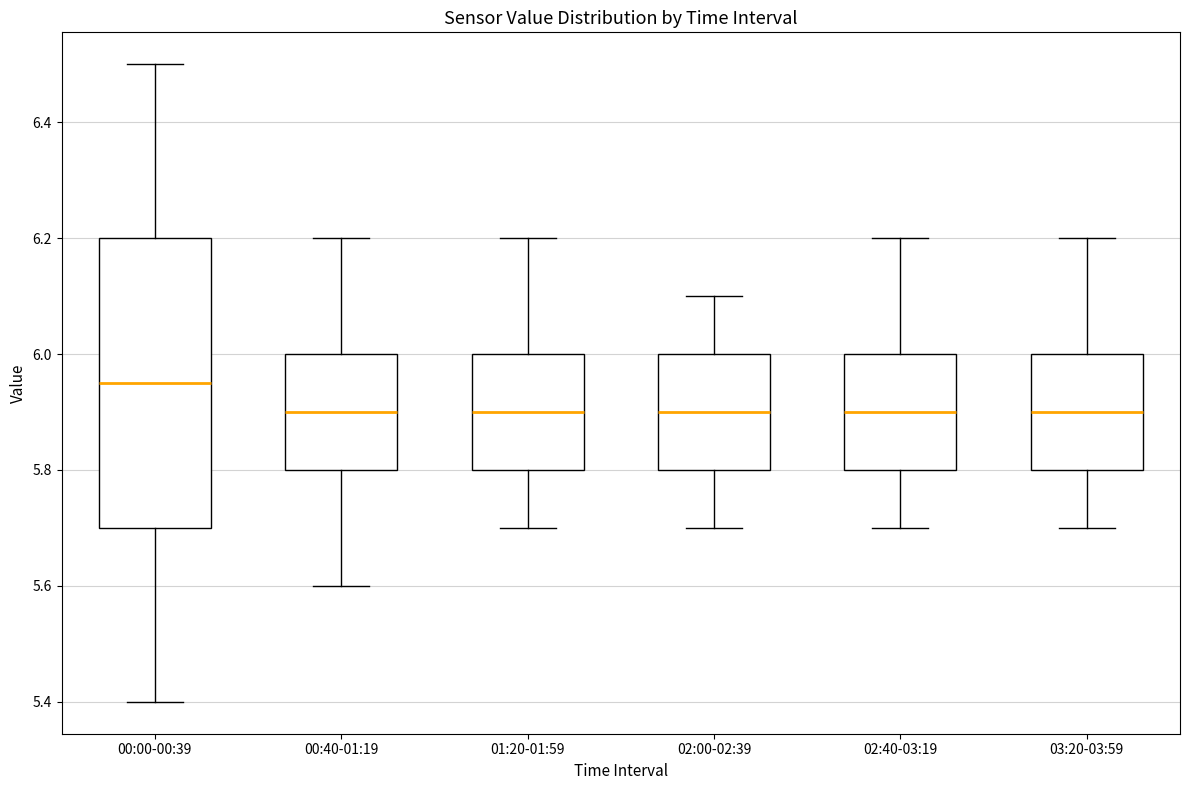

Where does the median line of the box for 02:00-02:39 sit on the y-axis? The values are not printed on the chart, so give them approximately, as read against the axis.

5.90